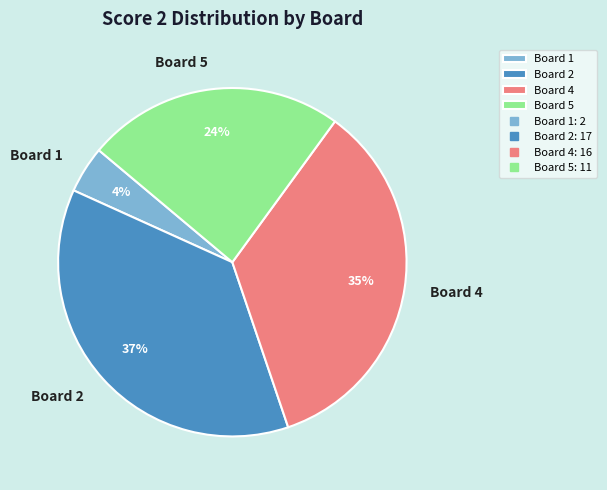

To the nearest percent, what is the average slice percentage?

25%